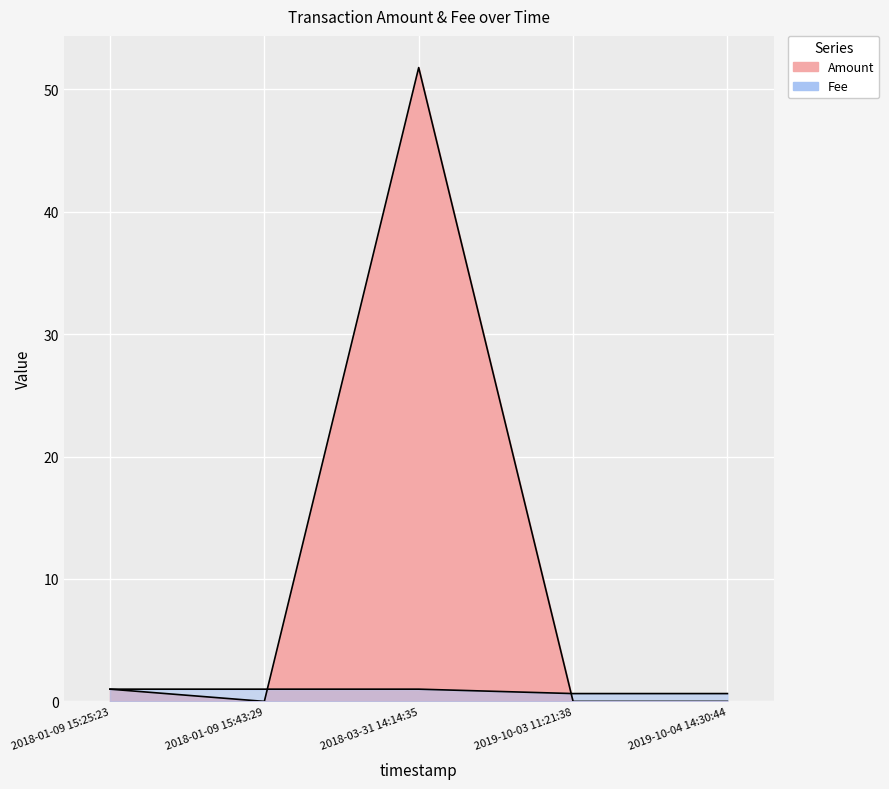

Where is the data nearest to the value 25?

2018-01-09 15:25:23